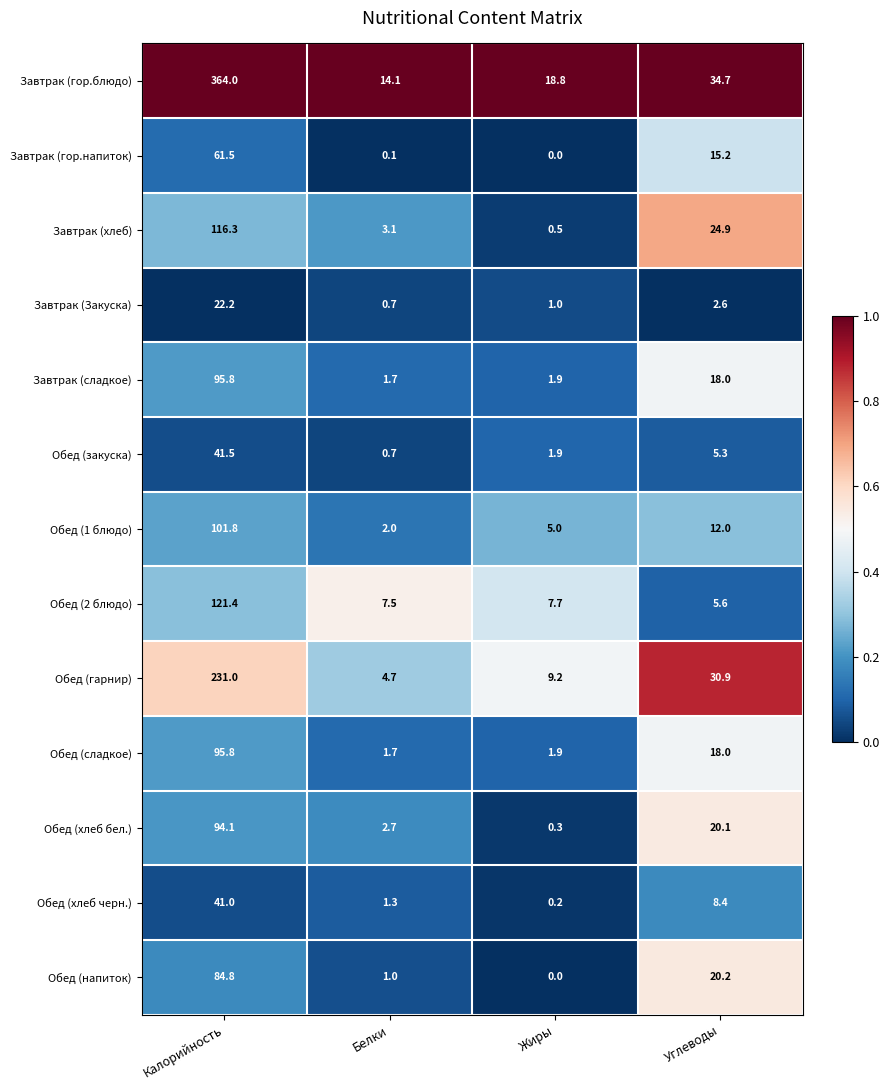

List the labels in order of Завтрак (гор.напиток) value, largest first.

Калорийность, Углеводы, Белки, Жиры